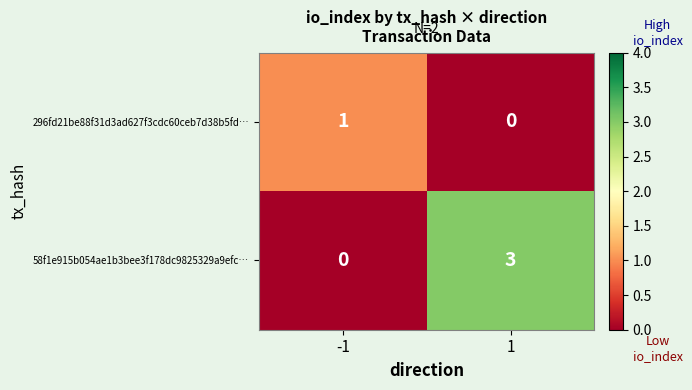

List the series in order of their peak value, highest first.

58f1e915b054ae1b3bee3f178dc9825329a9efc…, 296fd21be88f31d3ad627f3cdc60ceb7d38b5fd…